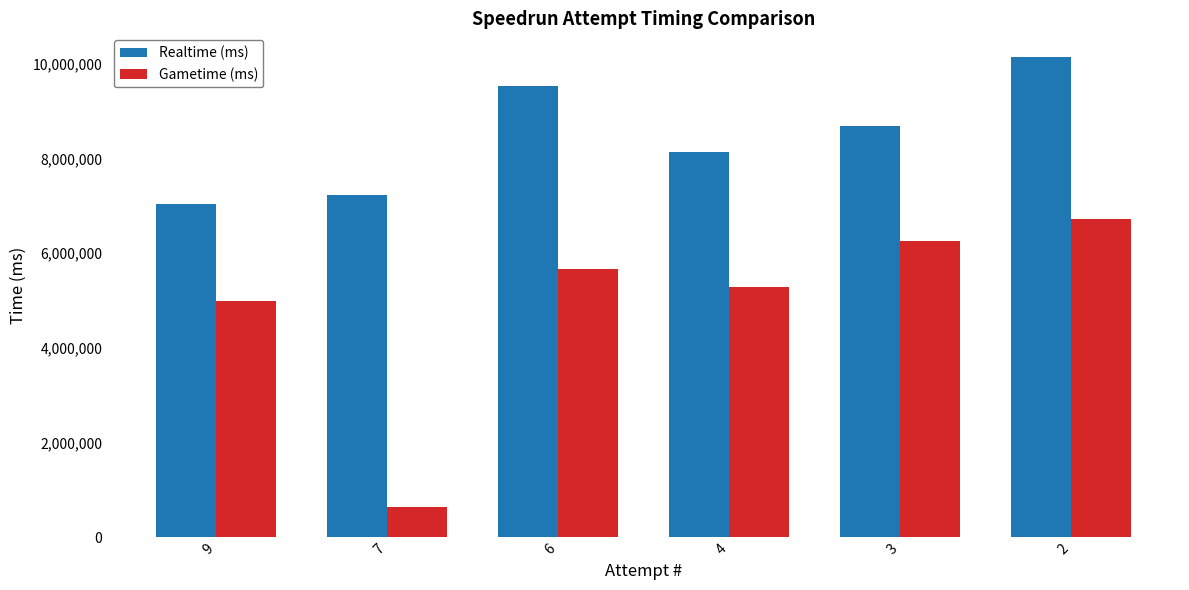

At which label does Realtime (ms) first exceed 8679912?

6